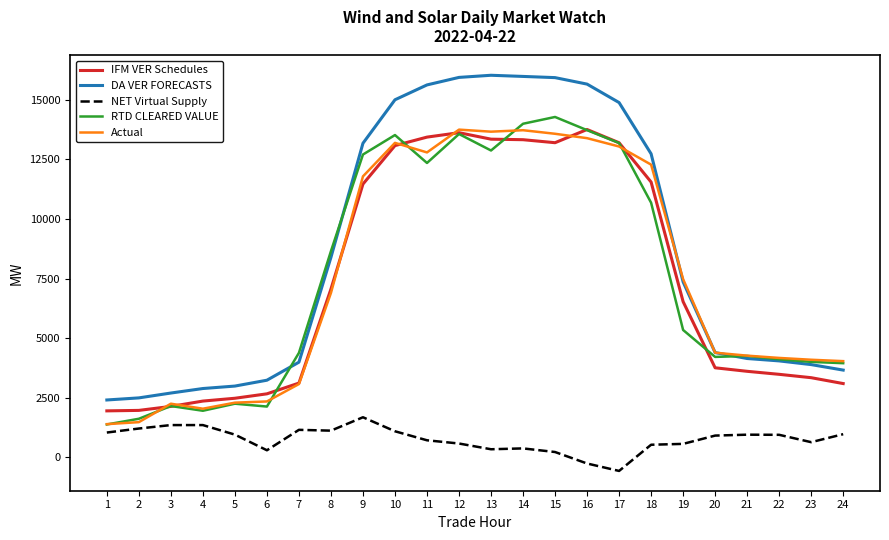

The value of NET Virtual Supply at 2 is 2103.4. True or false?

False